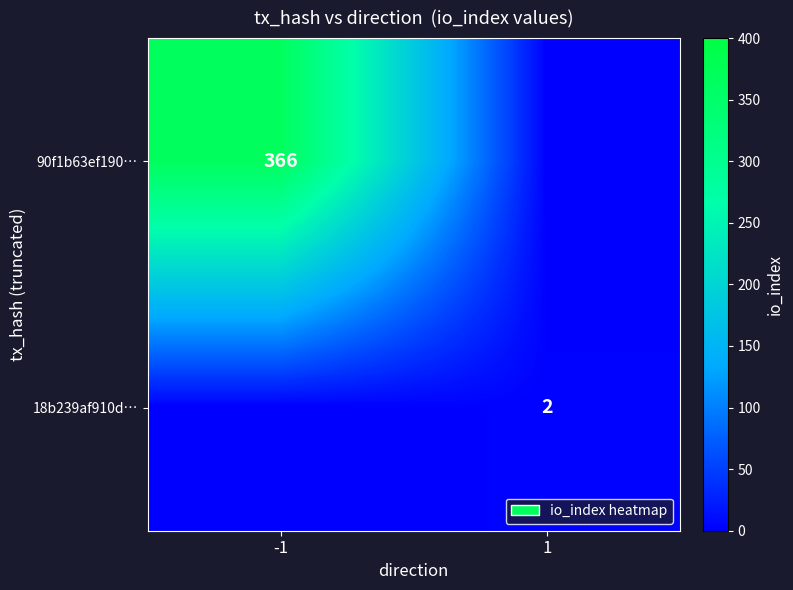

Is it true that 18b239af910d… equals 2 at 1?

True